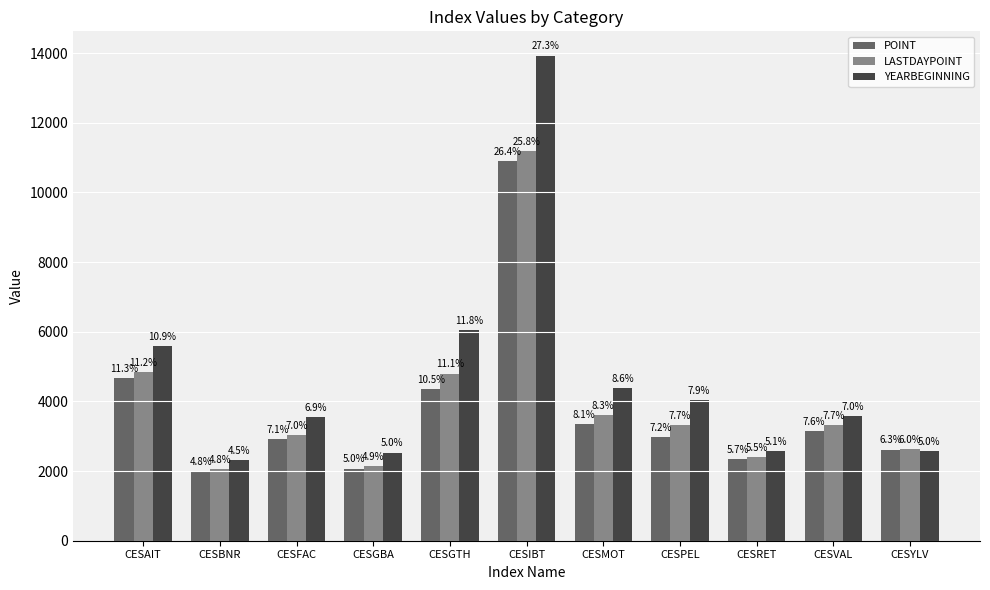

How many bars are there in each group?

3